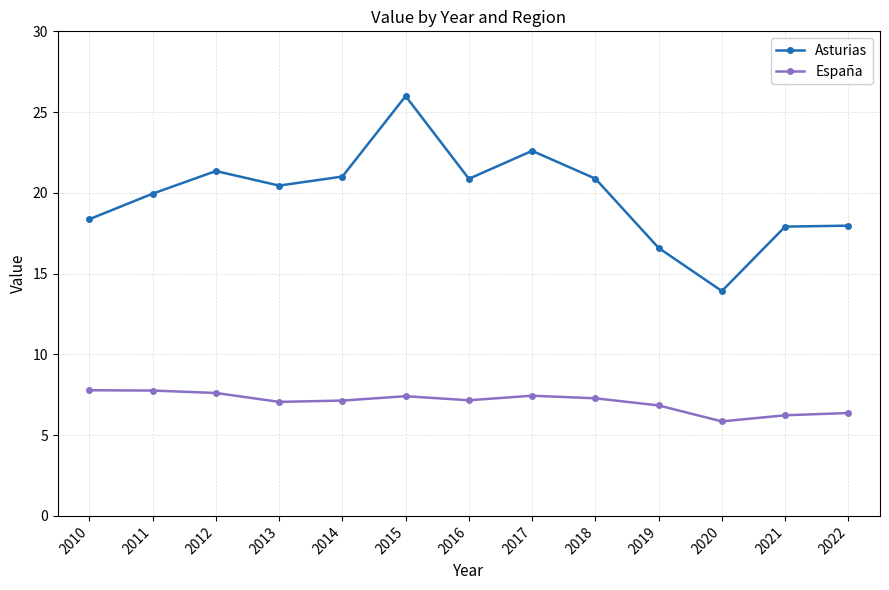

Which category has the lowest value across all series?

2020